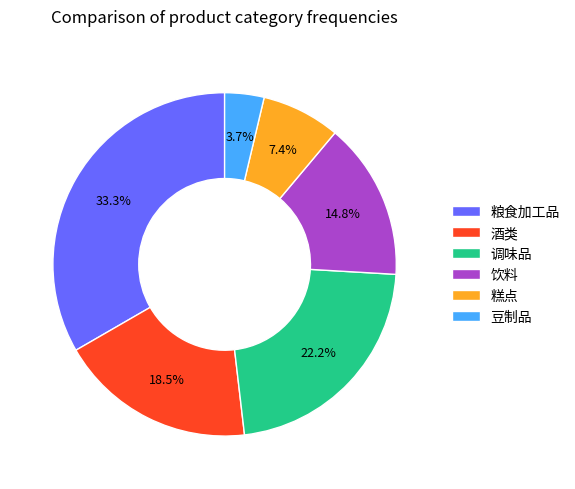

The 豆制品 slice represents 4% of the pie. True or false?

True